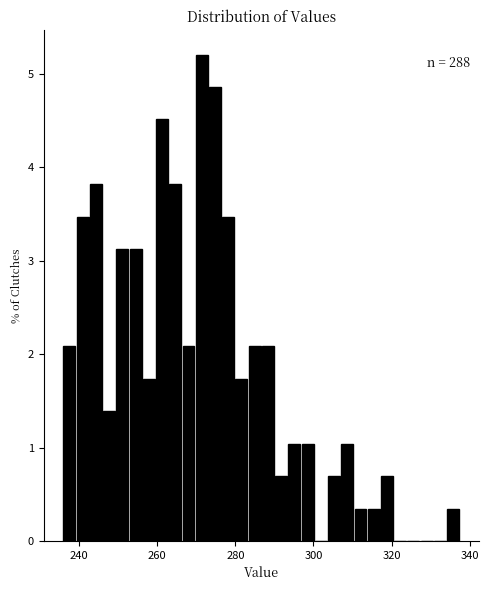

Around what value on the x-axis is the tallest bar? Give the approximate position of its centre, as read against the axis.

272